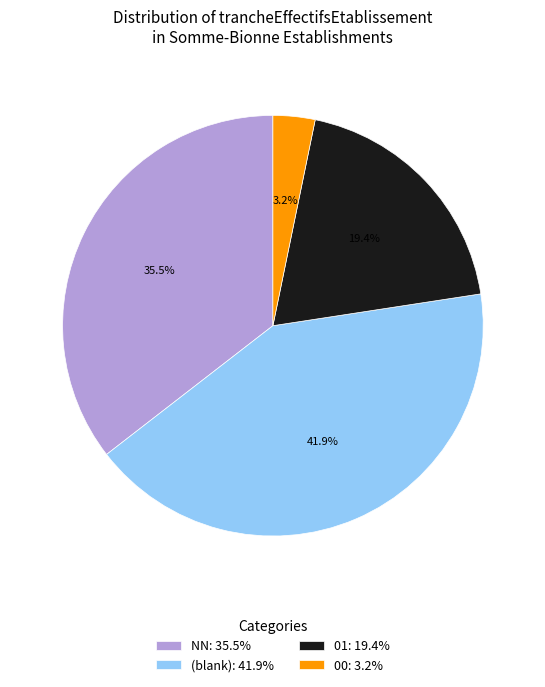

Rank the categories by value from lowest to highest.

00: 3.2%, 01: 19.4%, NN: 35.5%, (blank): 41.9%